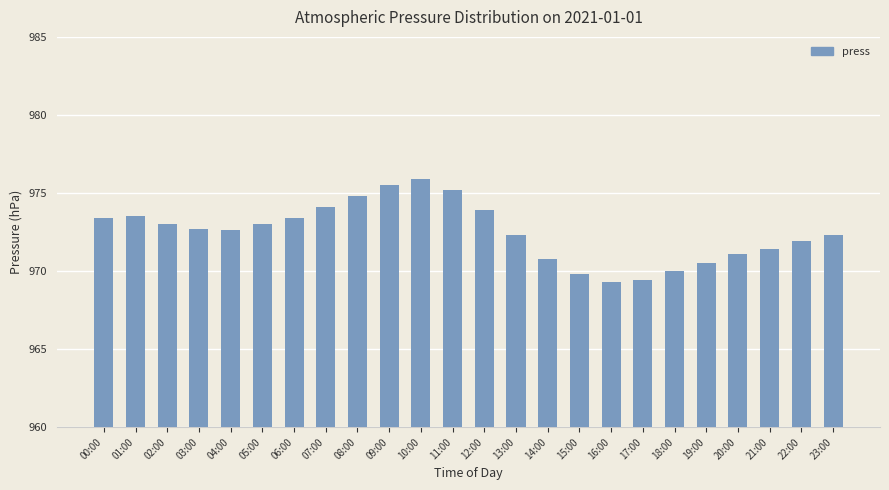

Which category has the highest value across all series?

10:00